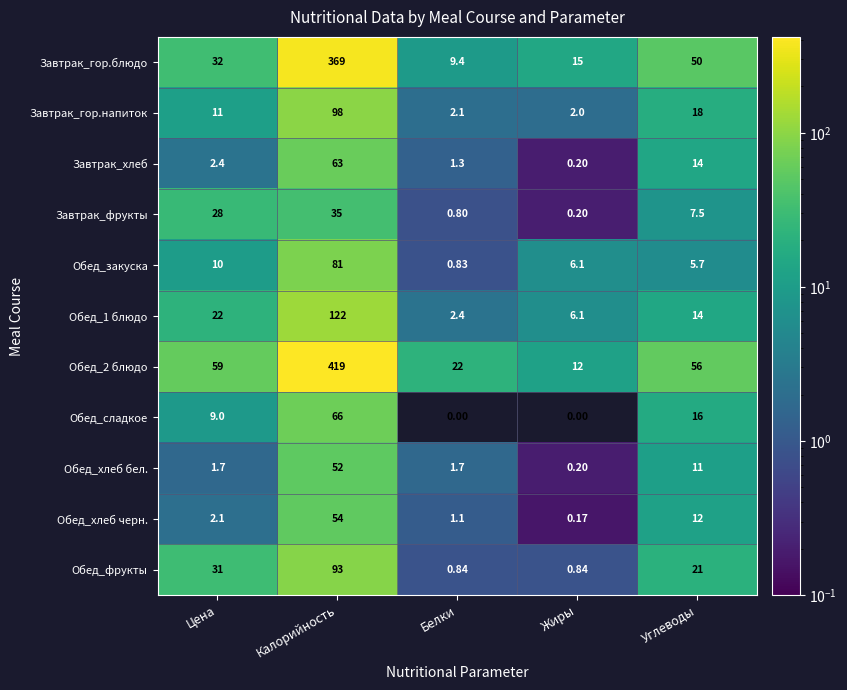

List the labels in order of Обед_2 блюдо value, largest first.

Калорийность, Цена, Углеводы, Белки, Жиры